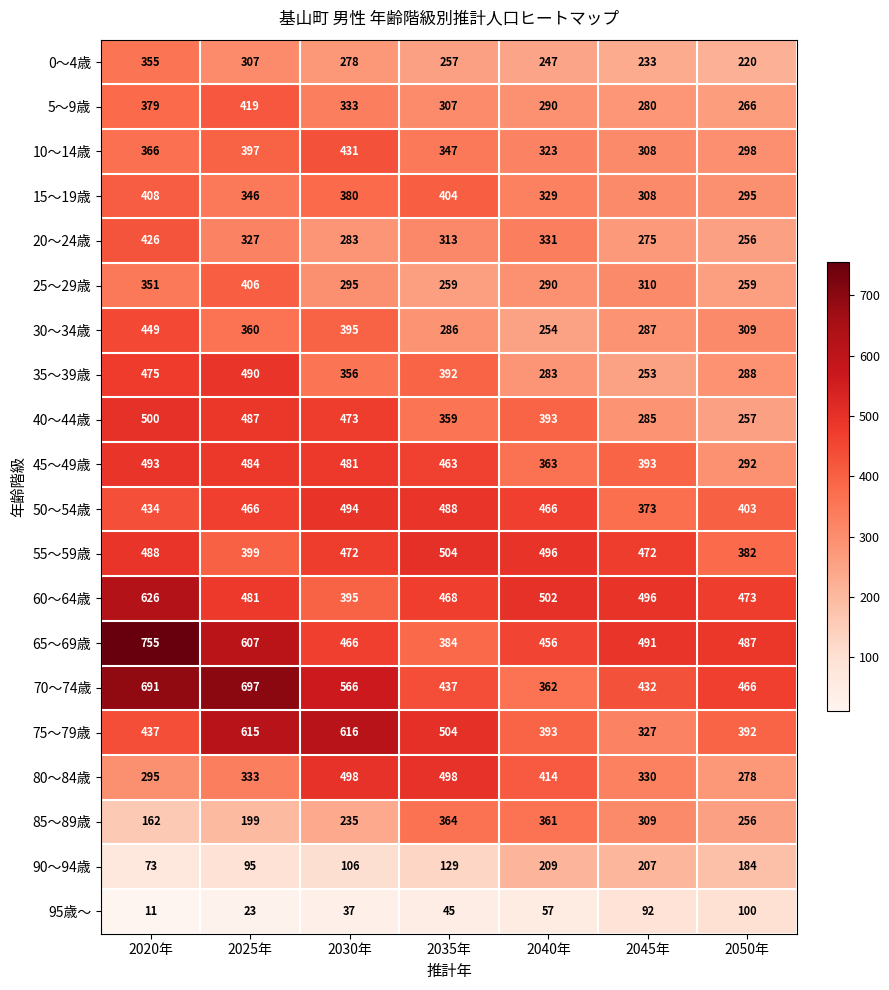

Which category has the highest value in the 50～54歳 series?

2030年